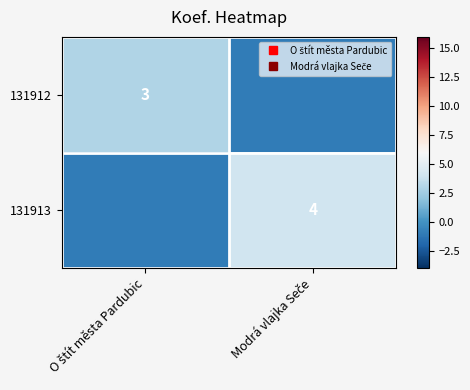

The value of 131912 at Modrá vlajka Seče is -1. True or false?

True